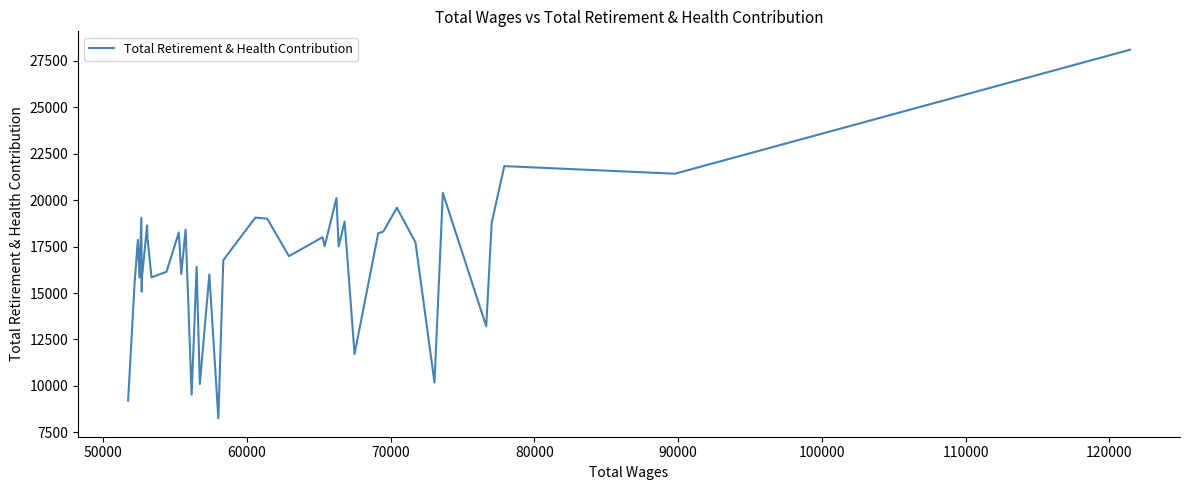

What is the maximum value shown in the chart?

28087